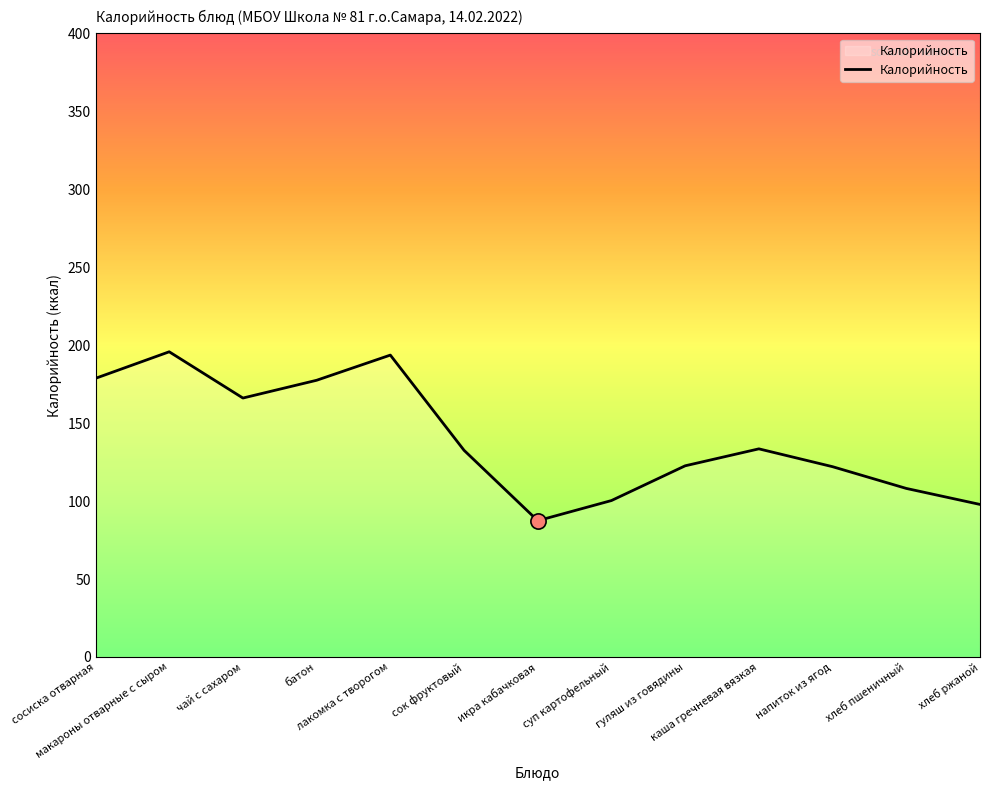

What is the change in value from сосиска отварная to напиток из ягод?

-56.7